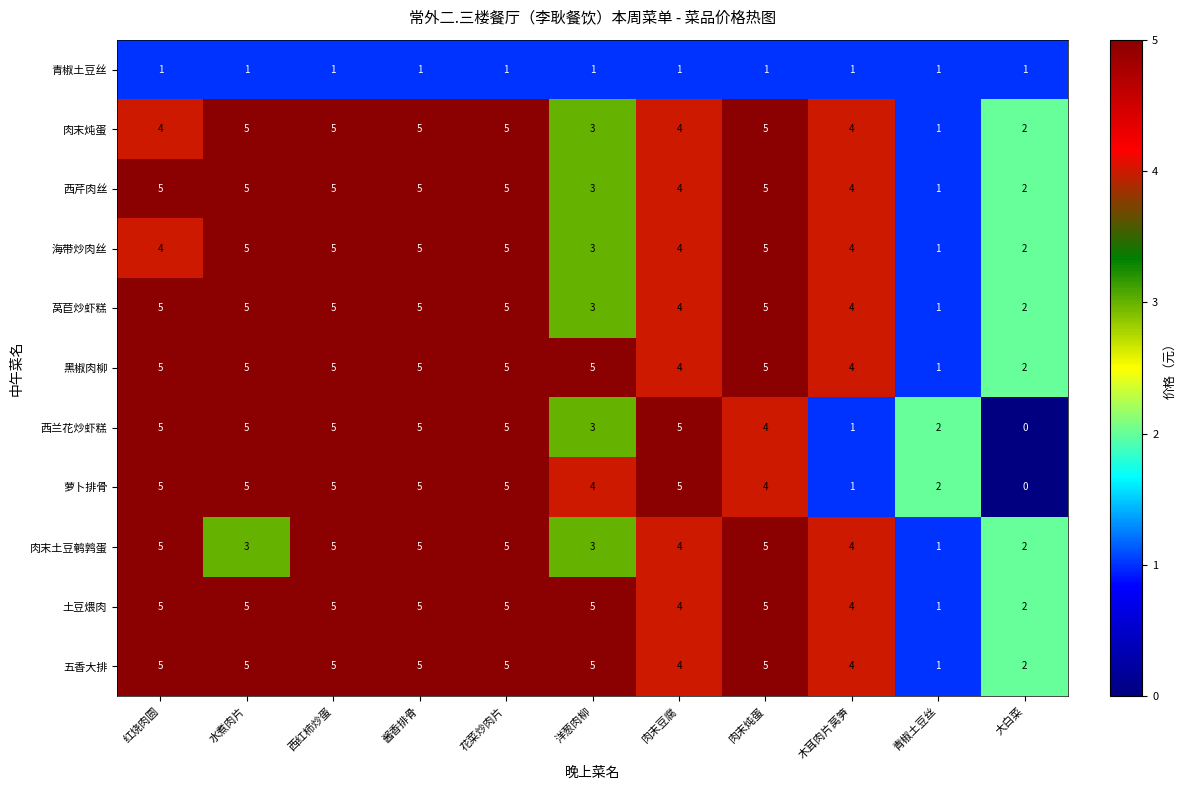

What is the total value across all series at 肉末炖蛋?

49